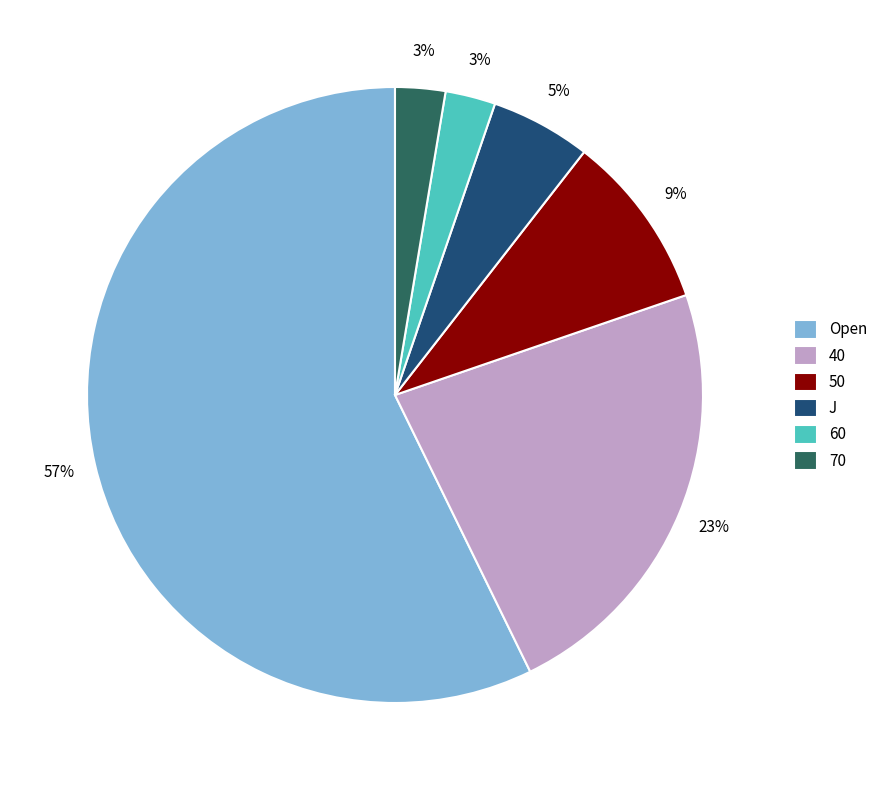

Is it true that 60 is 14% of the pie?

False